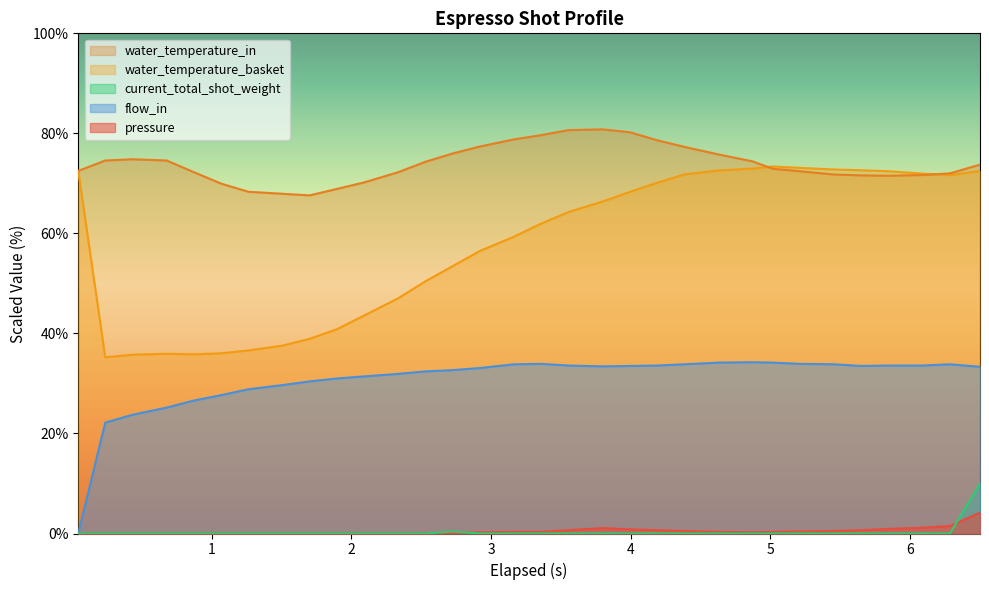

What is the maximum value shown in the chart?

80.8